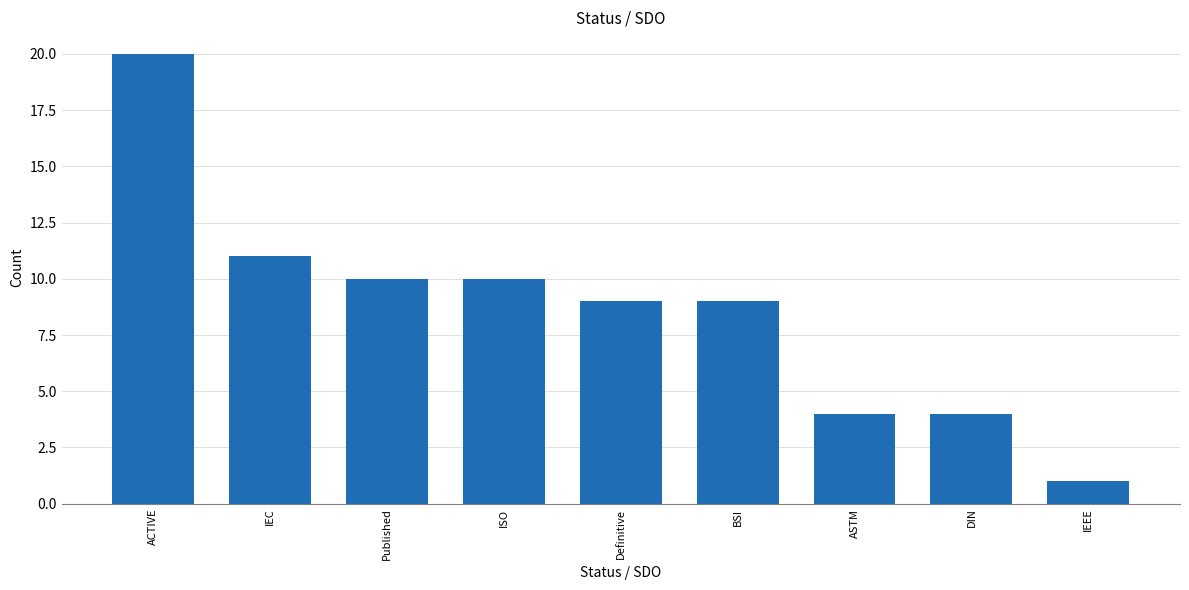

What is the difference between the values at ACTIVE and IEEE?

19